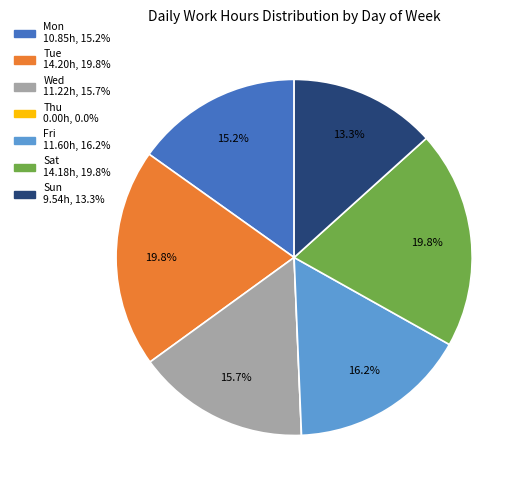

Is Fri the majority of the pie?

No